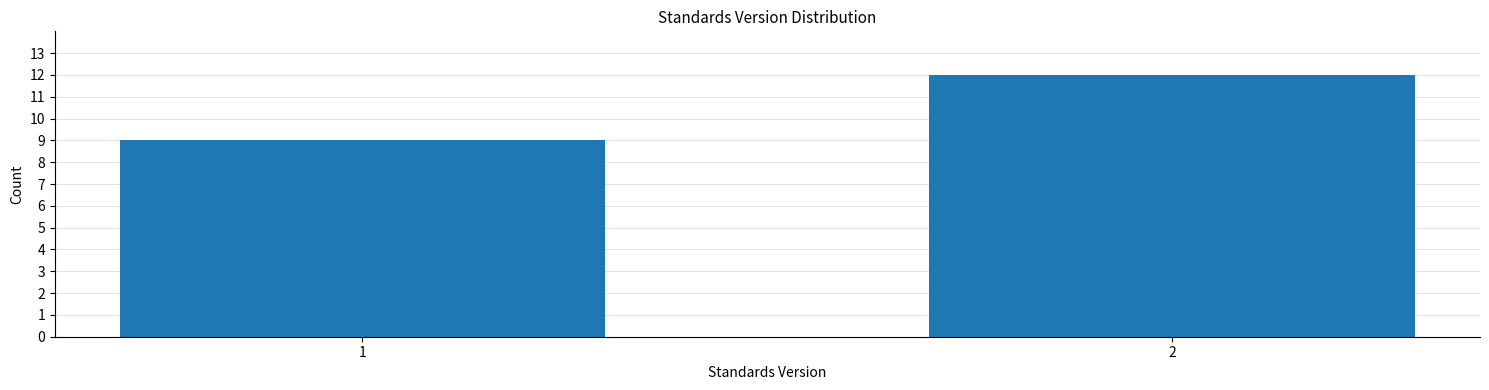

Reading left to right, extract all data points from this chart.

9	12